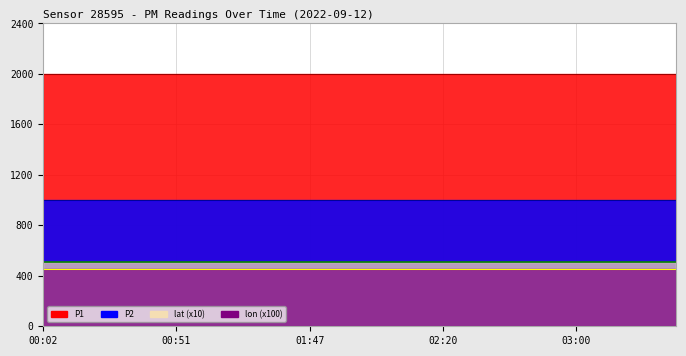

Is the value of P2 at 00:14 greater than the value of lat at 02:10?

Yes